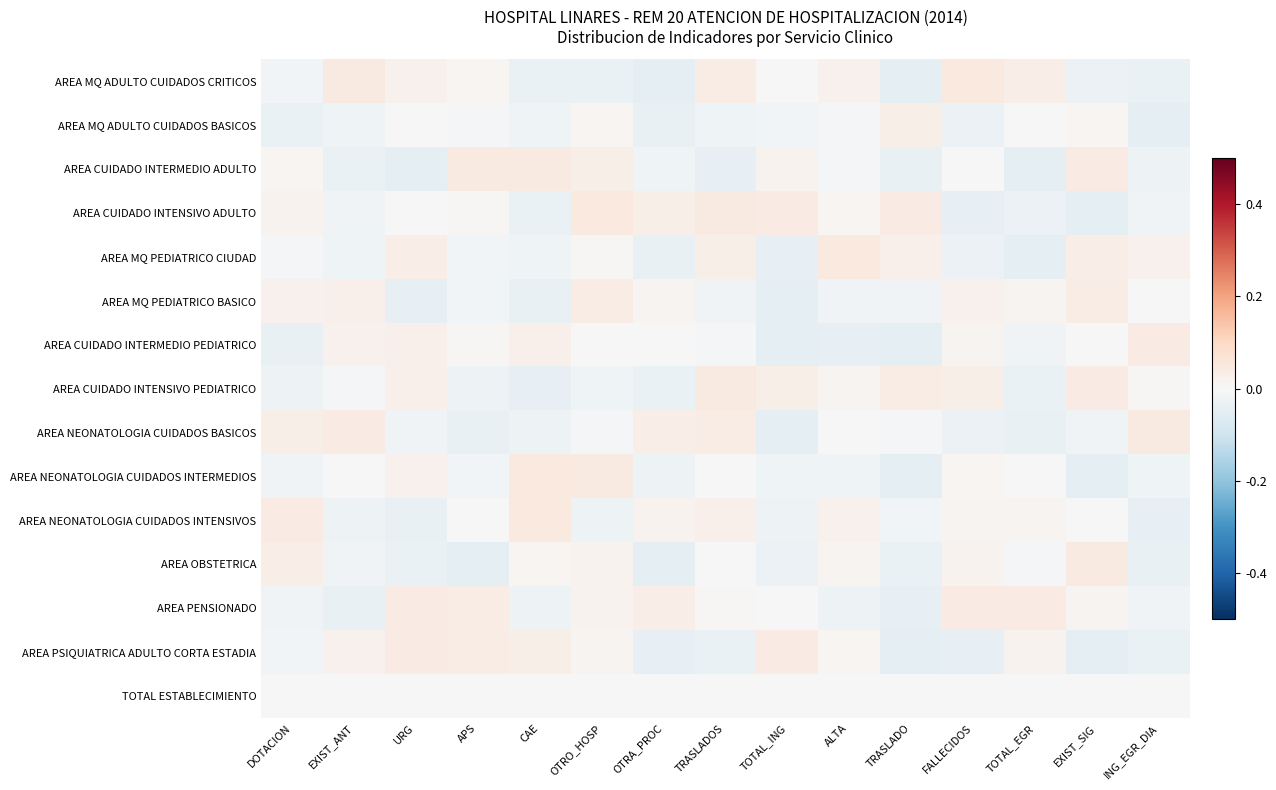

Rank the series at TOTAL_EGR from lowest to highest value.

AREA MQ PEDIATRICO CIUDAD, AREA CUIDADO INTERMEDIO ADULTO, AREA NEONATOLOGIA CUIDADOS BASICOS, AREA CUIDADO INTENSIVO PEDIATRICO, AREA CUIDADO INTENSIVO ADULTO, AREA CUIDADO INTERMEDIO PEDIATRICO, AREA OBSTETRICA, TOTAL ESTABLECIMIENTO, AREA NEONATOLOGIA CUIDADOS INTERMEDIOS, AREA MQ ADULTO CUIDADOS BASICOS, AREA NEONATOLOGIA CUIDADOS INTENSIVOS, AREA MQ PEDIATRICO BASICO, AREA PSIQUIATRICA ADULTO CORTA ESTADIA, AREA MQ ADULTO CUIDADOS CRITICOS, AREA PENSIONADO